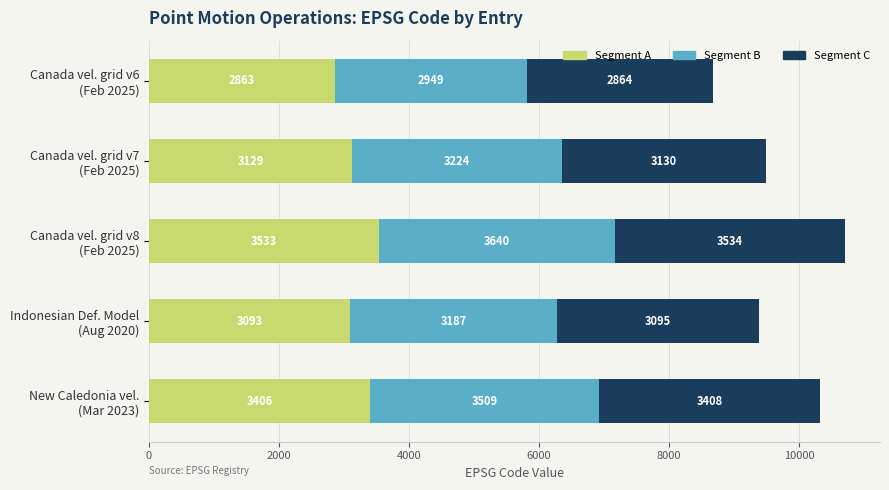

What is the sum of all Segment A values?

16024